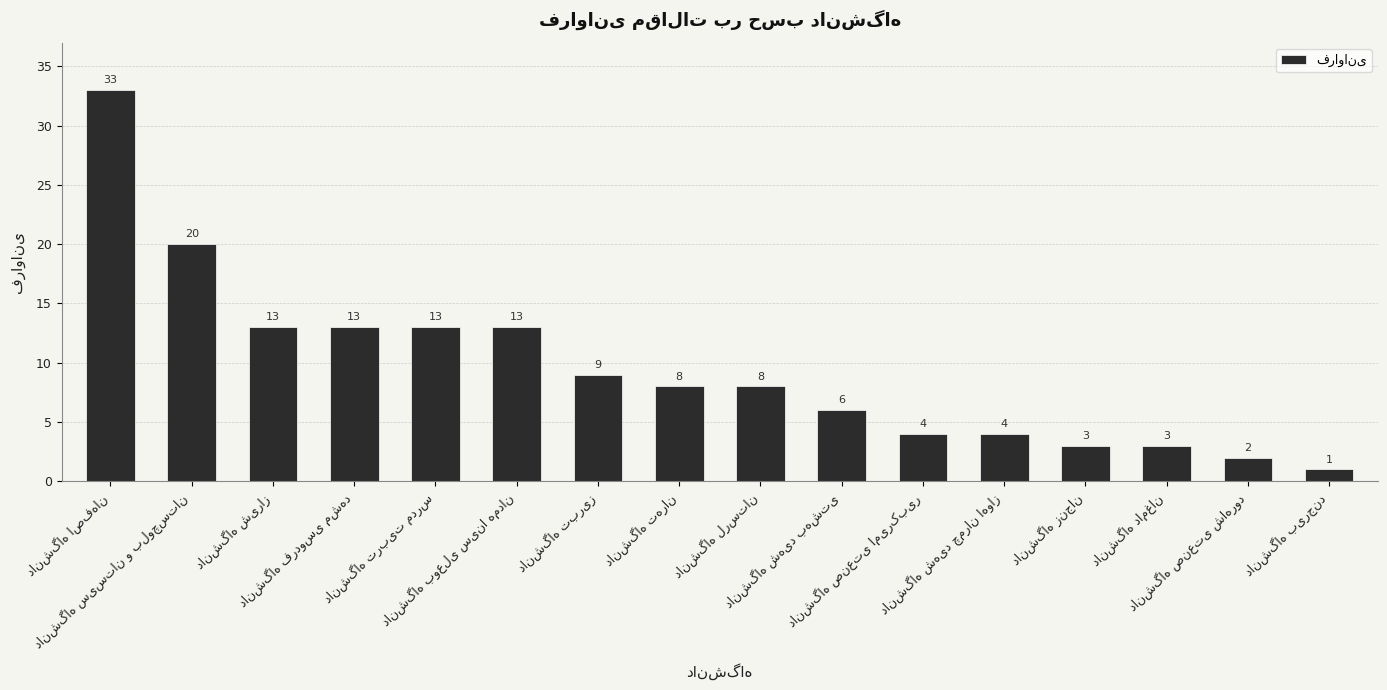

How many bars are there in total?

16